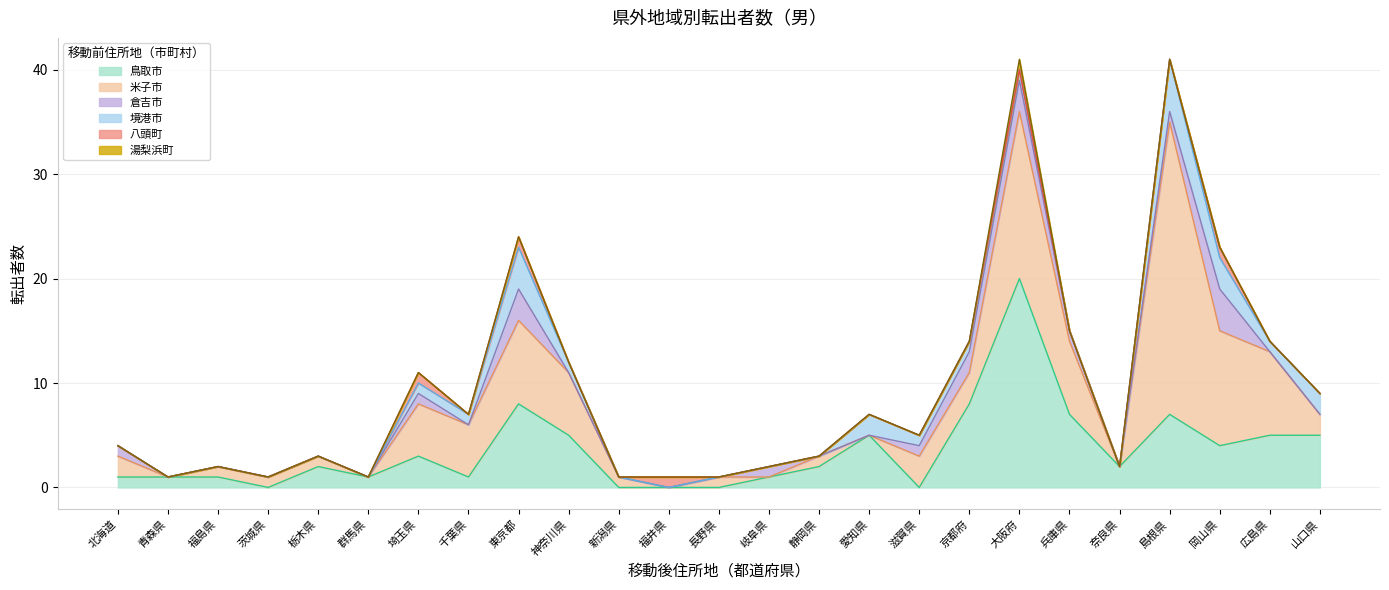

Between 福井県 and 東京都, which is larger?

東京都